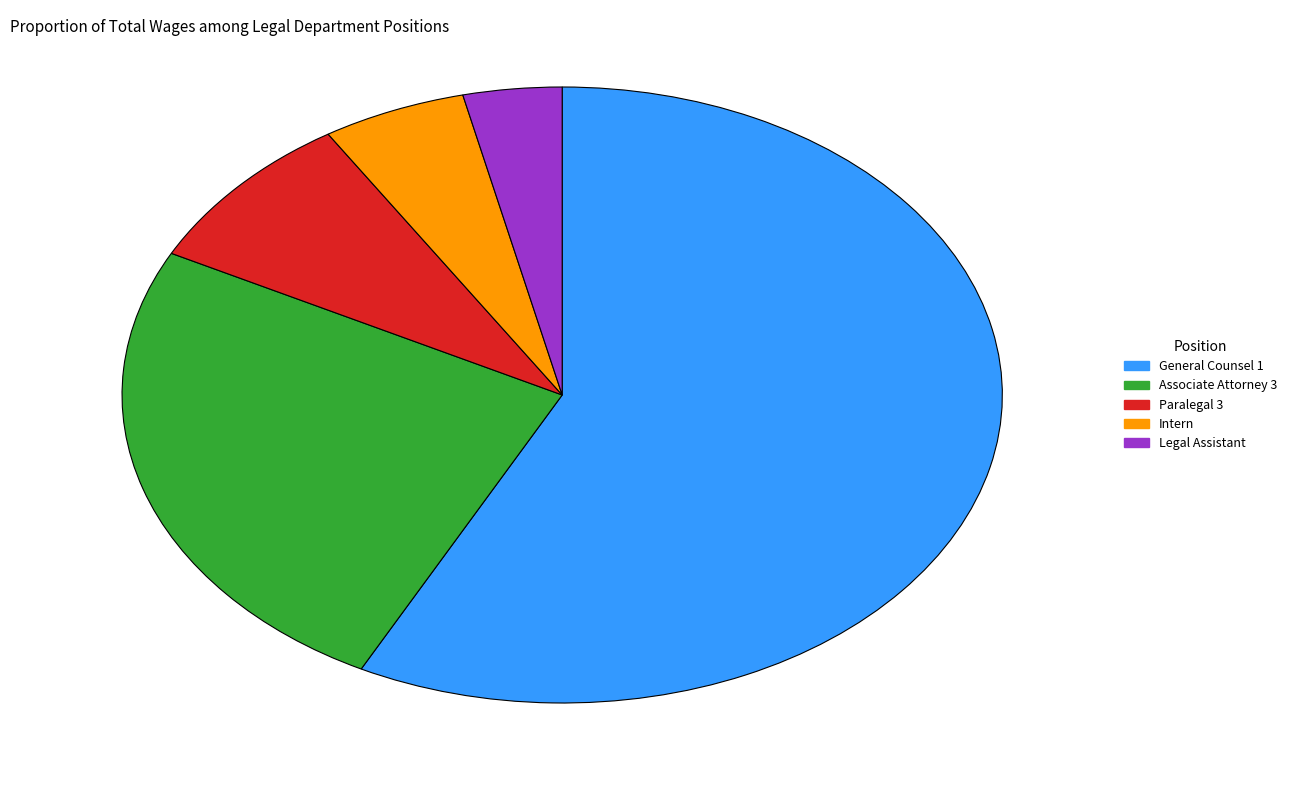

Which slice is the largest?

General Counsel 1